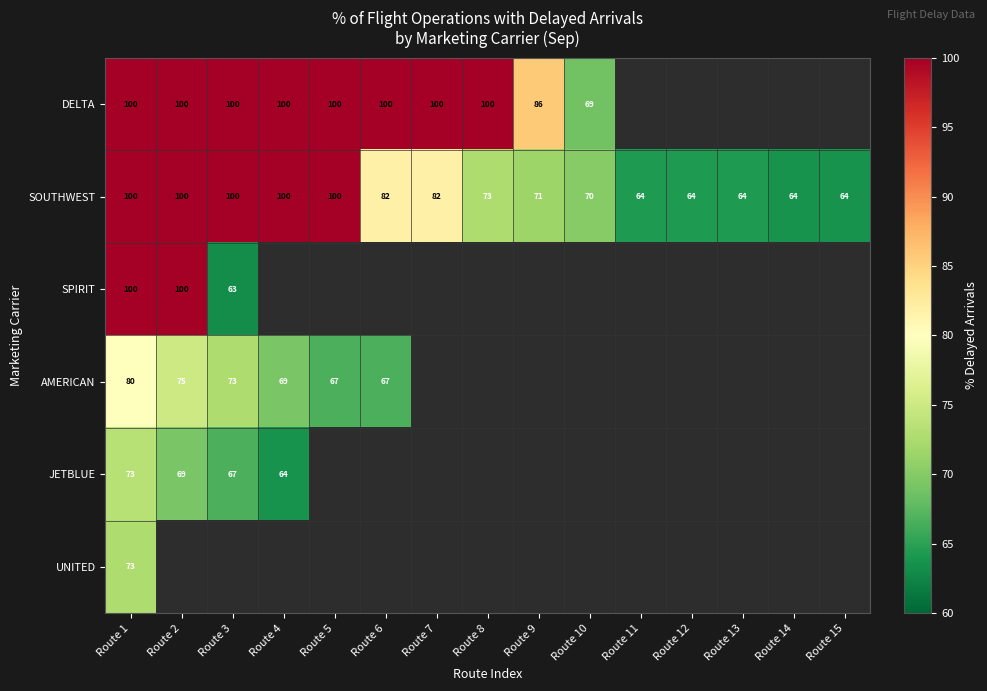

Is the value of AMERICAN at Route 1 greater than the value of SPIRIT at Route 1?

No